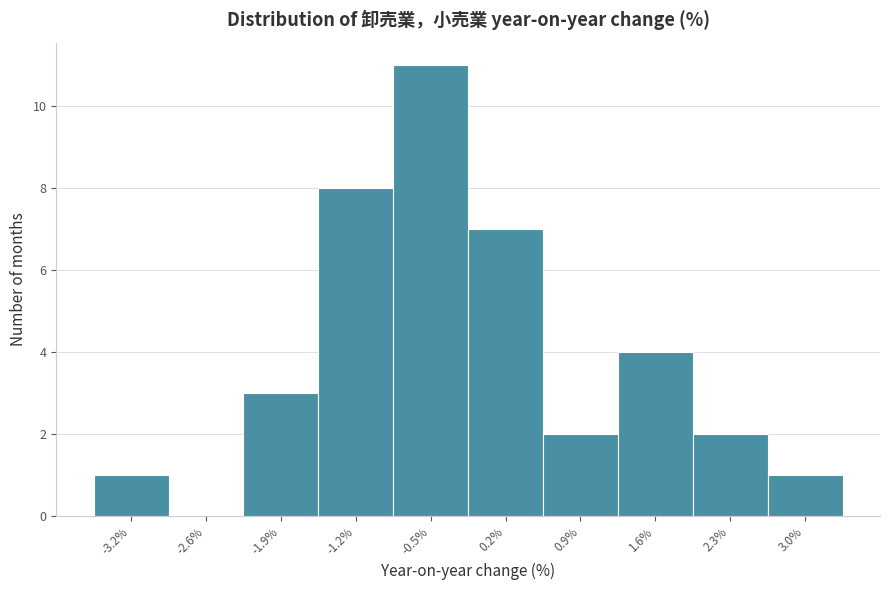

Reading left to right, transcribe this chart: for each bar, give the range it covers on the x-axis and its height. The values are not printed on the chart, so give them approximately, as read against the axis.

-3.6 to -2.9: 1
-2.9 to -2.2: 0
-2.2 to -1.5: 3
-1.5 to -0.8: 8
-0.8 to -0.1: 11
-0.1 to 0.6: 7
0.6 to 1.3: 2
1.3 to 2.0: 4
2.0 to 2.7: 2
2.7 to 3.4: 1